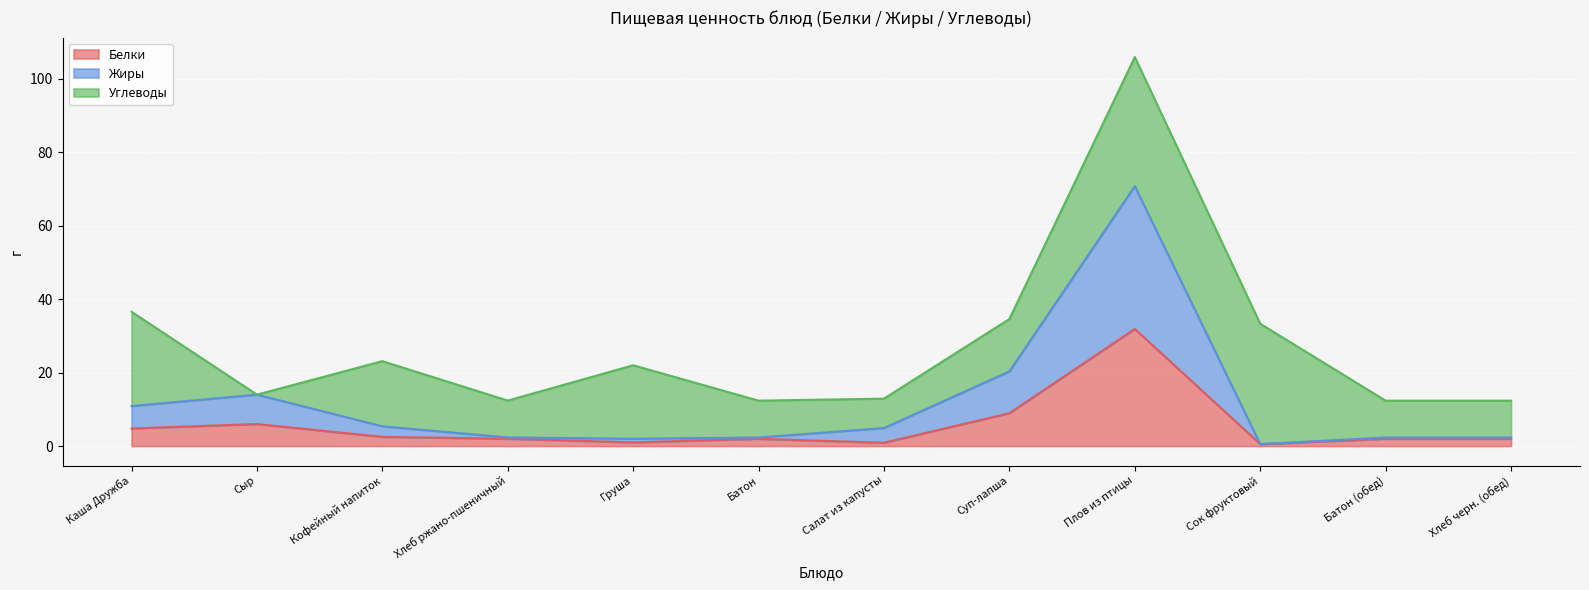

What is the label of the 12th point from the right?

Каша Дружба